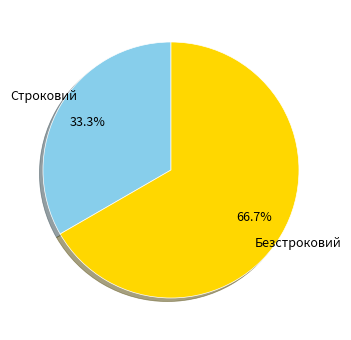

Count the number of slices in the pie.

2